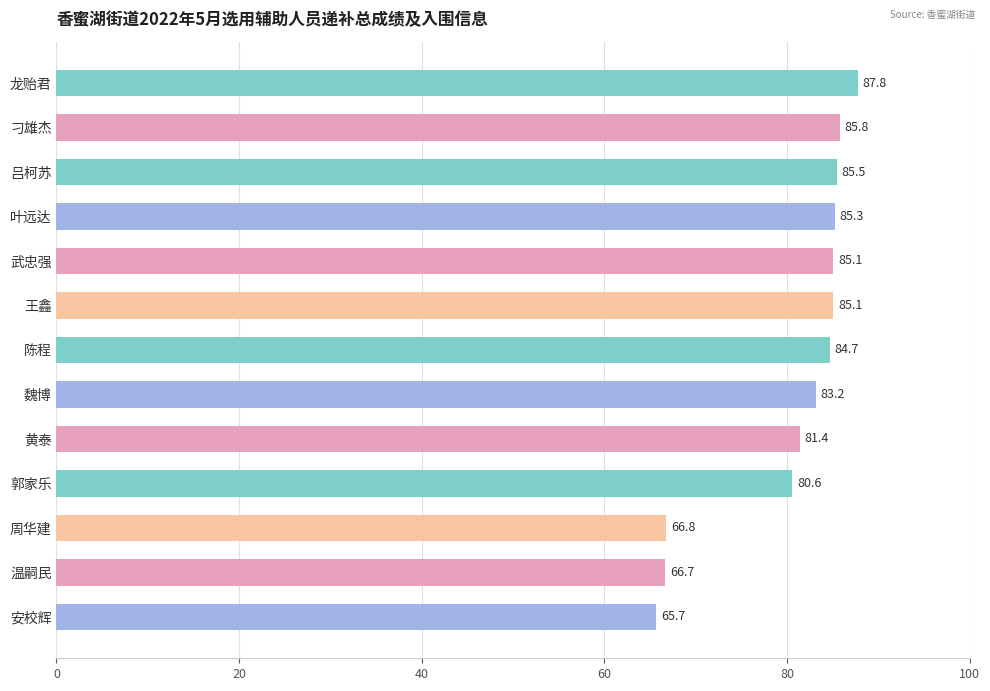

How many bars are there in total?

13